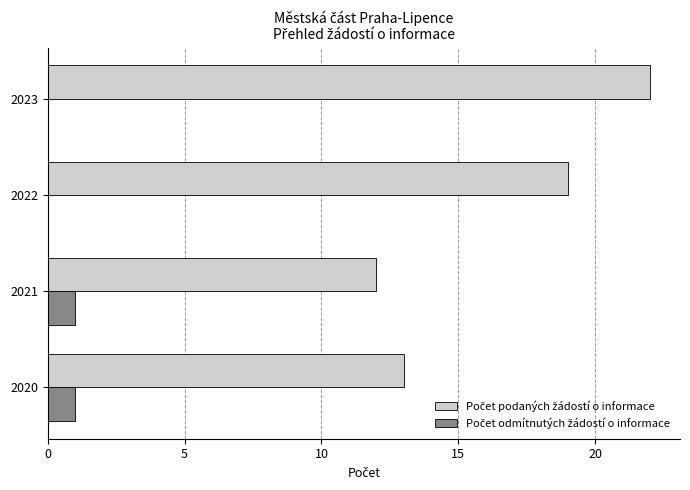

What is the total value across all series at 2022?

19